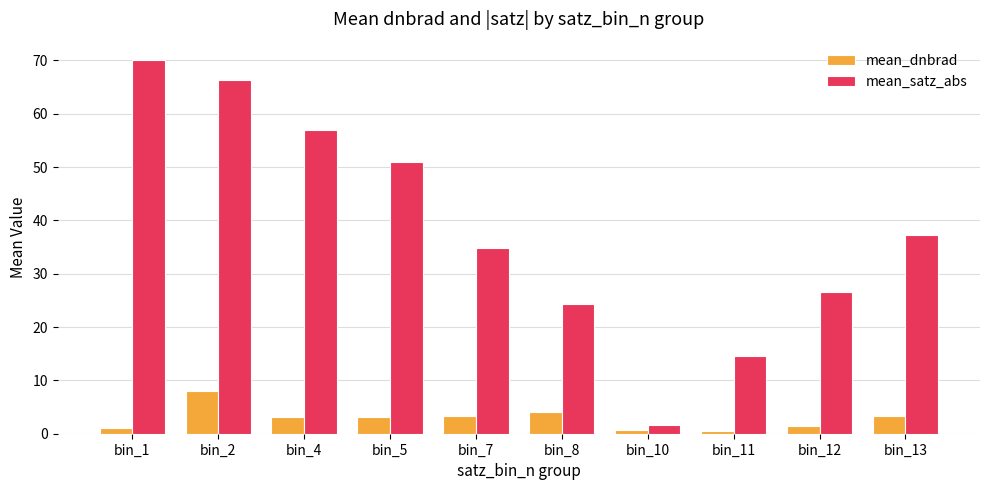

Where does the mean_dnbrad series first go above 3?

bin_2